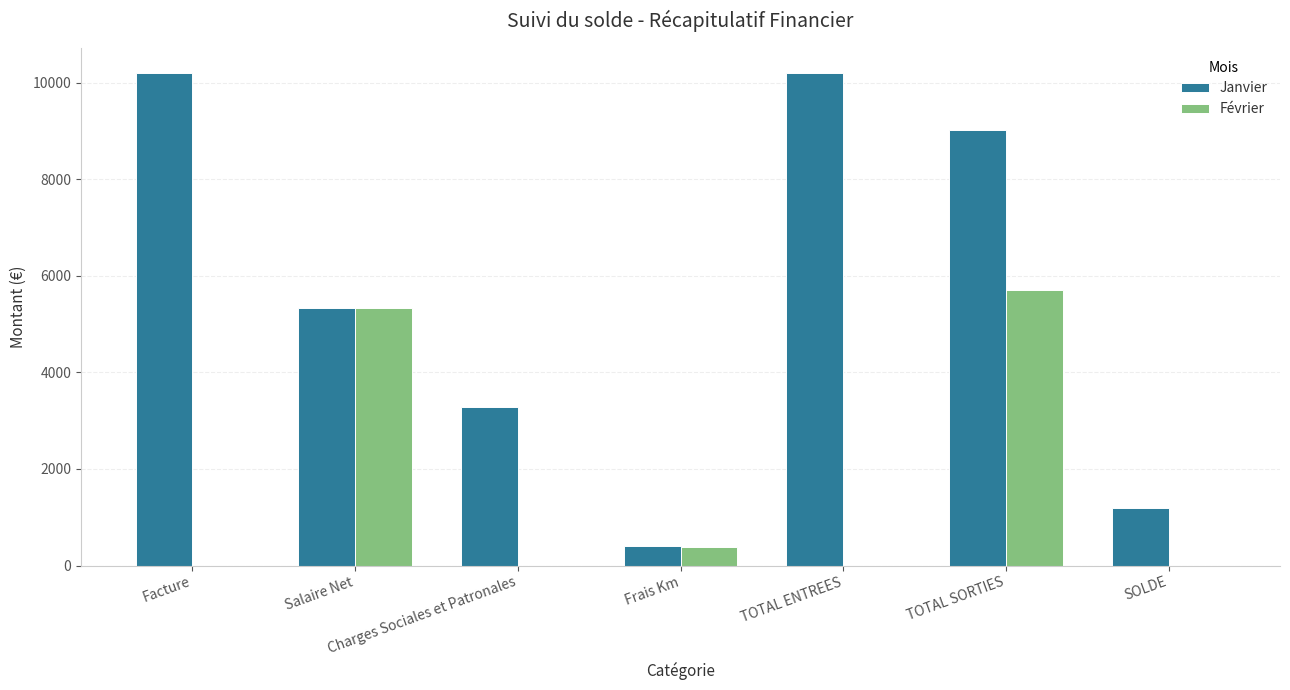

What value does the Janvier series have at Frais Km?

398.2